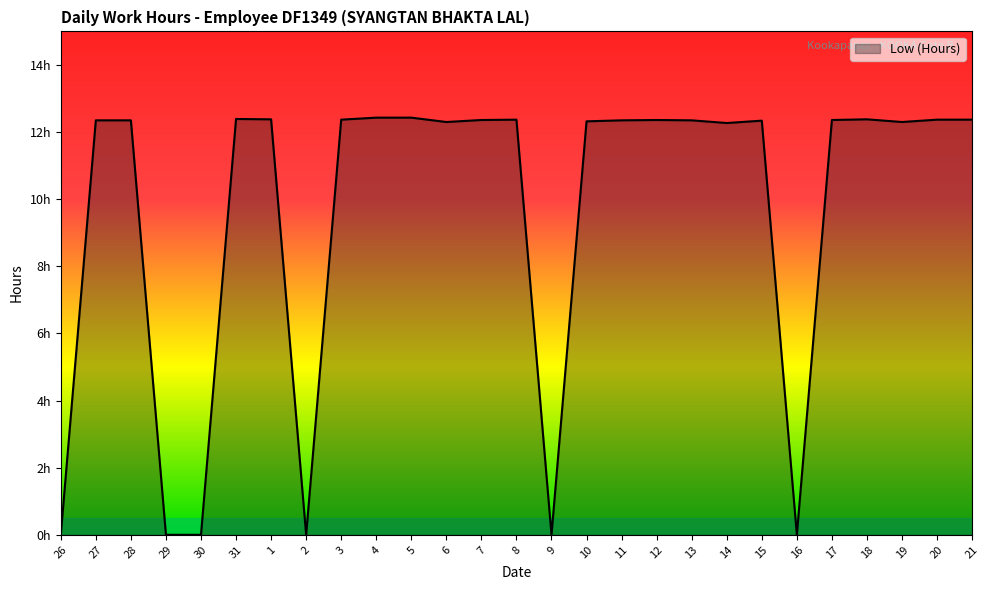

What is the change in value from 5 to 15?

-0.1